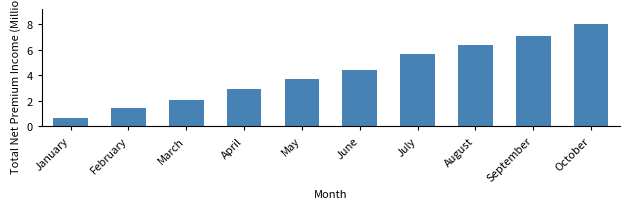

Reading right to left, transcribe all the data shown in this chart.

October=8.0	September=7.1	August=6.4	July=5.7	June=4.4	May=3.7	April=2.9	March=2.1	February=1.4	January=0.7